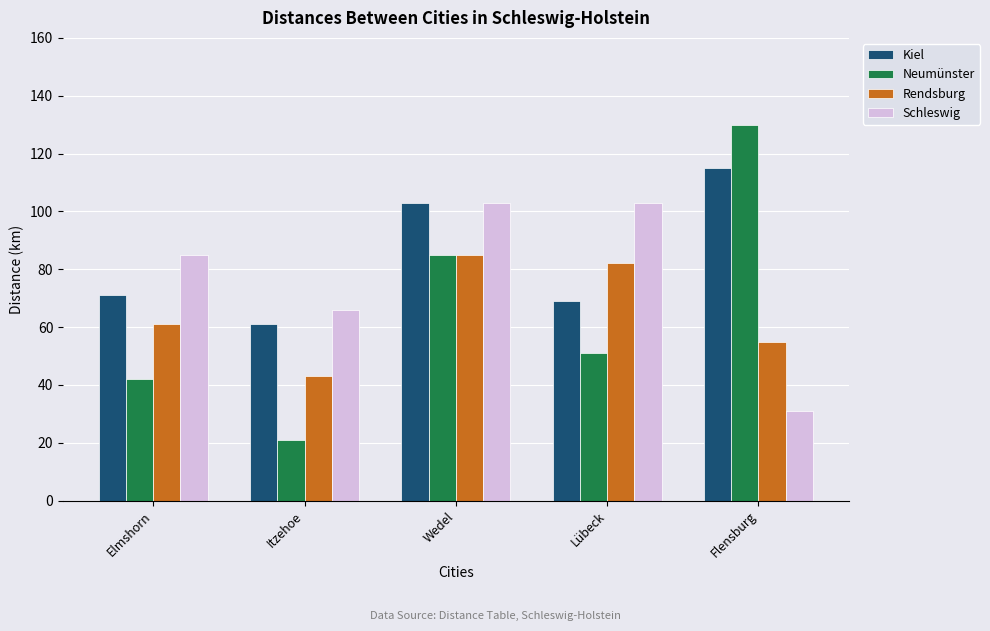

Rank the series by their maximum value, from highest to lowest.

Neumünster, Kiel, Schleswig, Rendsburg